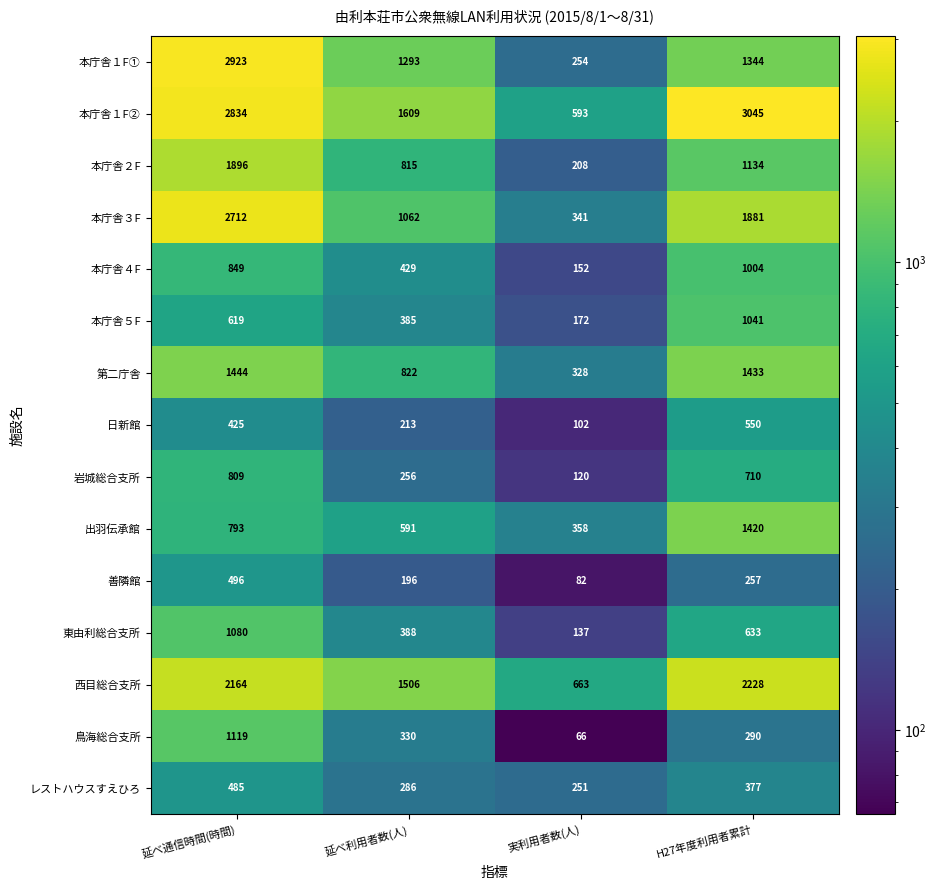

What is the sum of the レストハウスすえひろ values at 実利用者数(人) and 延べ利用者数(人)?

537